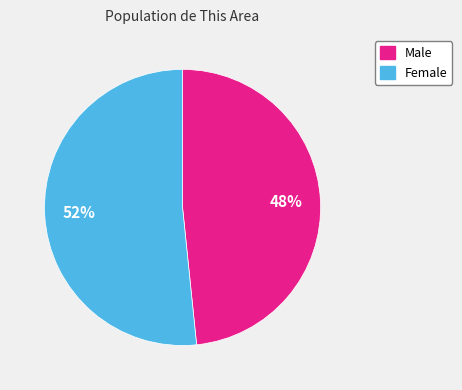

Which category has the biggest portion of the pie?

Female